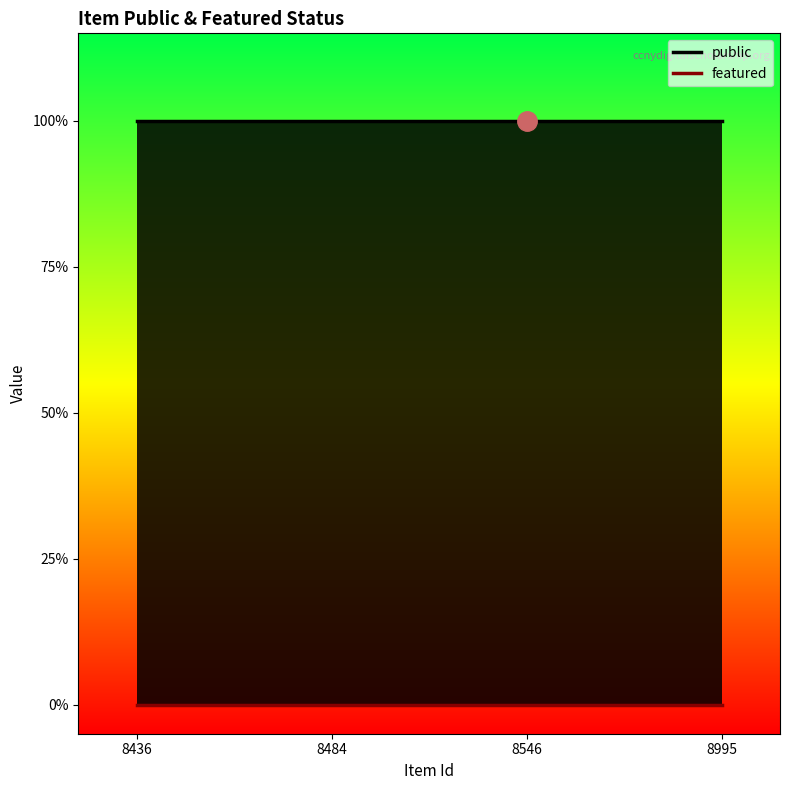

How many lines are shown in the chart?

2